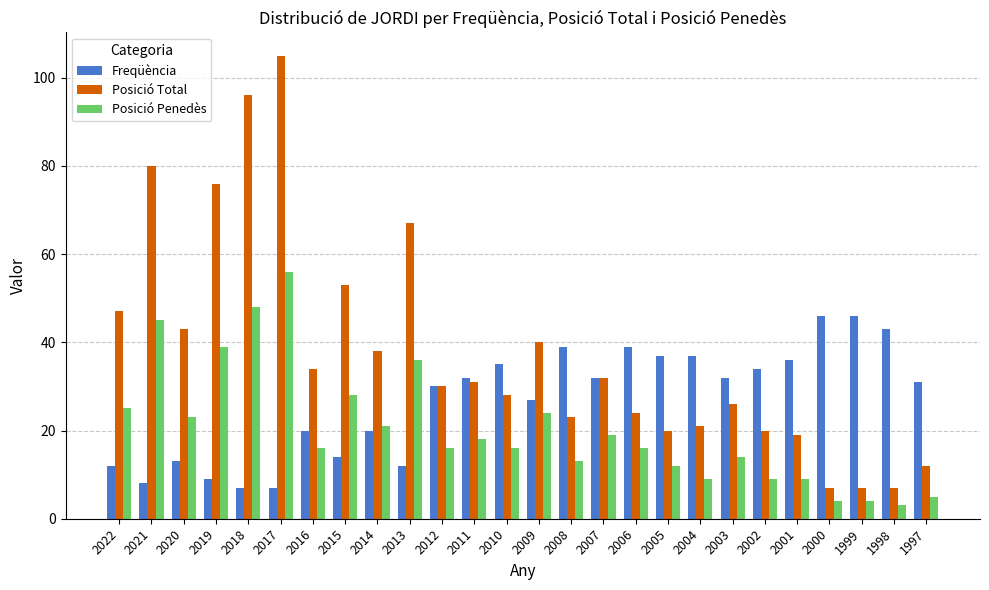

What value does the Freqüència series have at 2010, to the nearest 5?

35